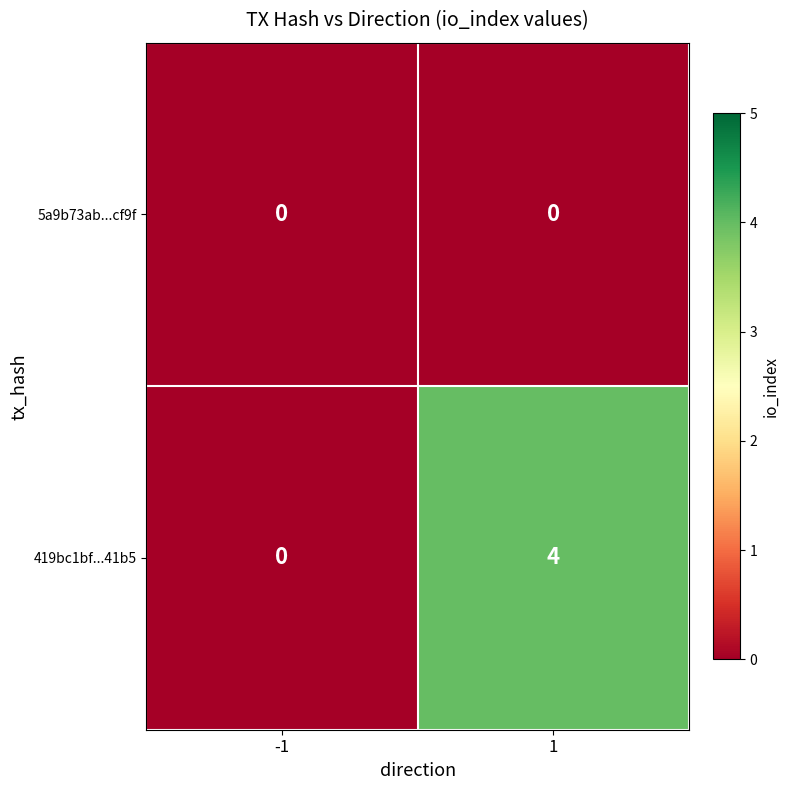

Between -1 and 1, which series saw the biggest shift?

419bc1bf...41b5